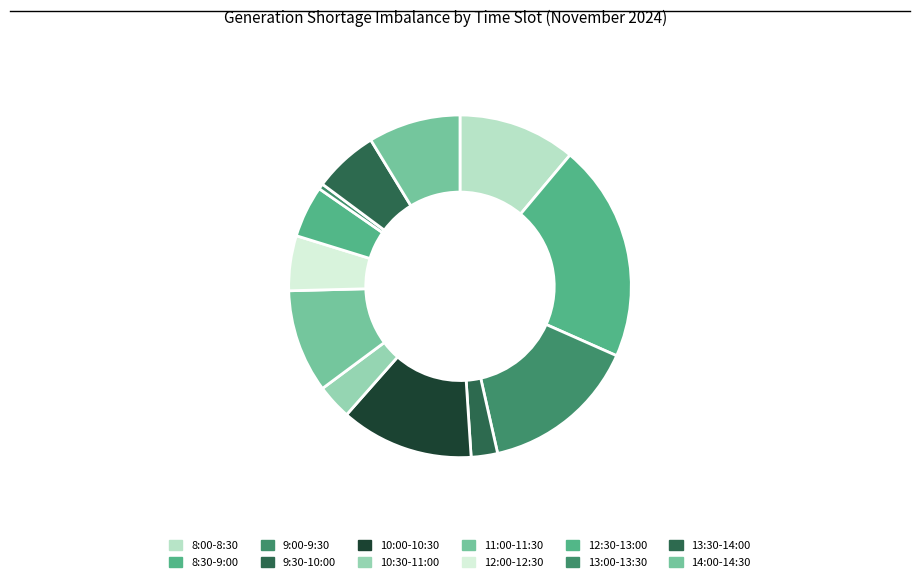

What percentage is the 9:00-9:30 slice, to the nearest percent?

15%